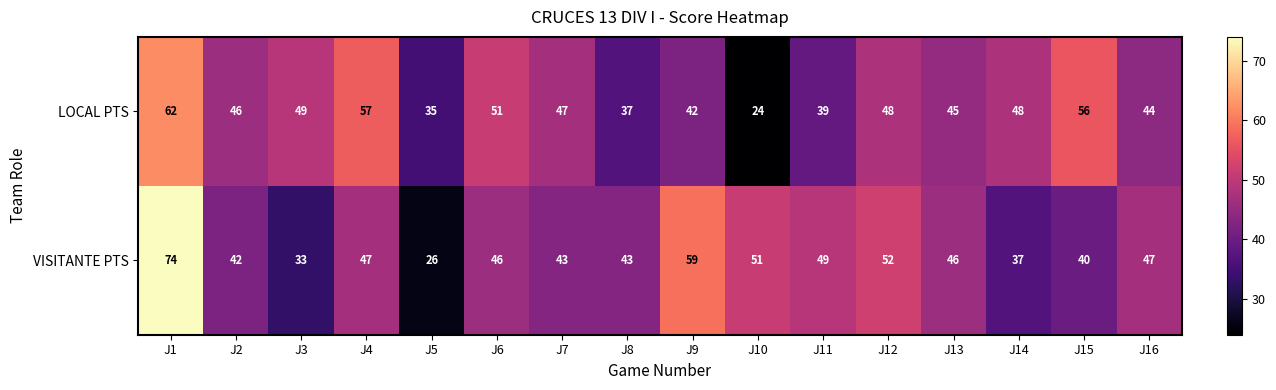

Rank the series by their maximum value, from lowest to highest.

LOCAL PTS, VISITANTE PTS